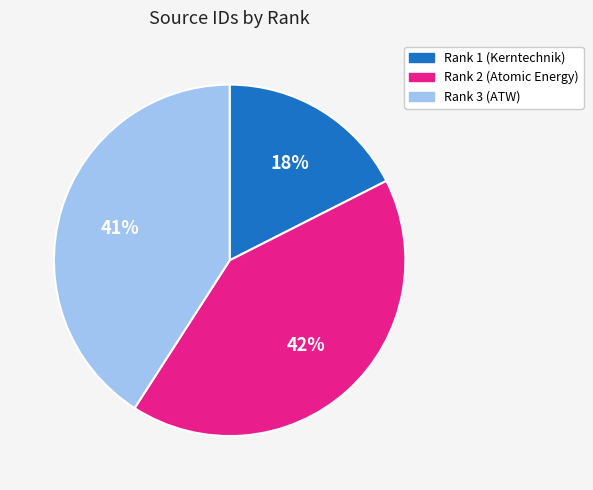

To the nearest percent, what is the combined percentage of Rank 2 (Atomic Energy) and Rank 1 (Kerntechnik)?

59%